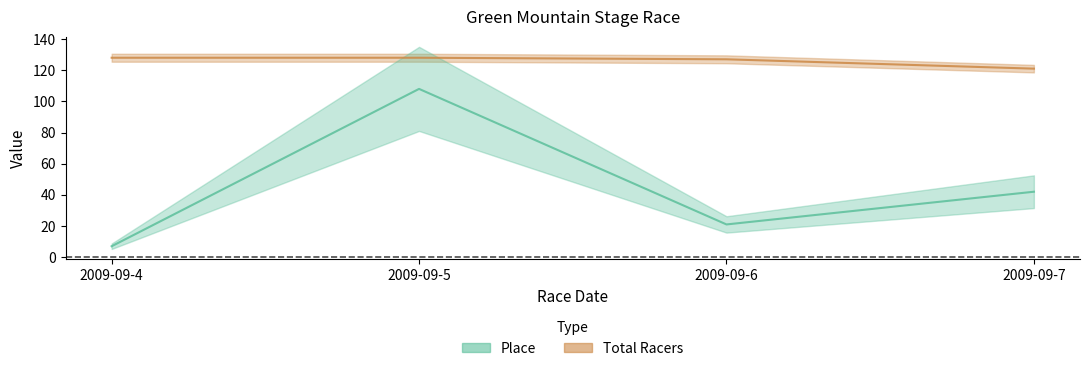

Which series has the largest range (max minus min)?

Place